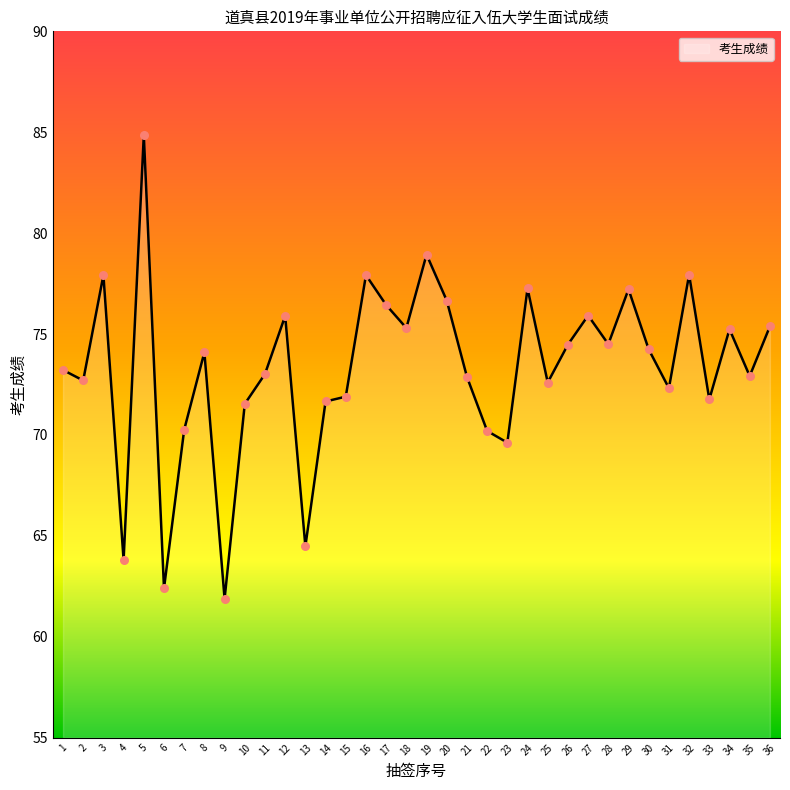

What is the ratio of the value at 22 to the value at 12?

0.9